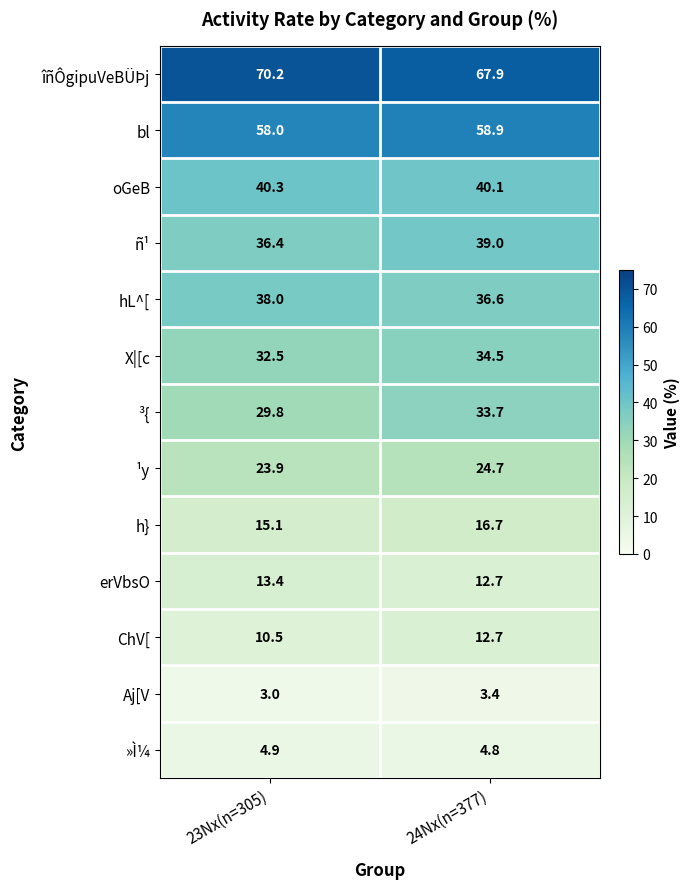

At which category does the chart reach its peak across all series?

23Nx(n=305)